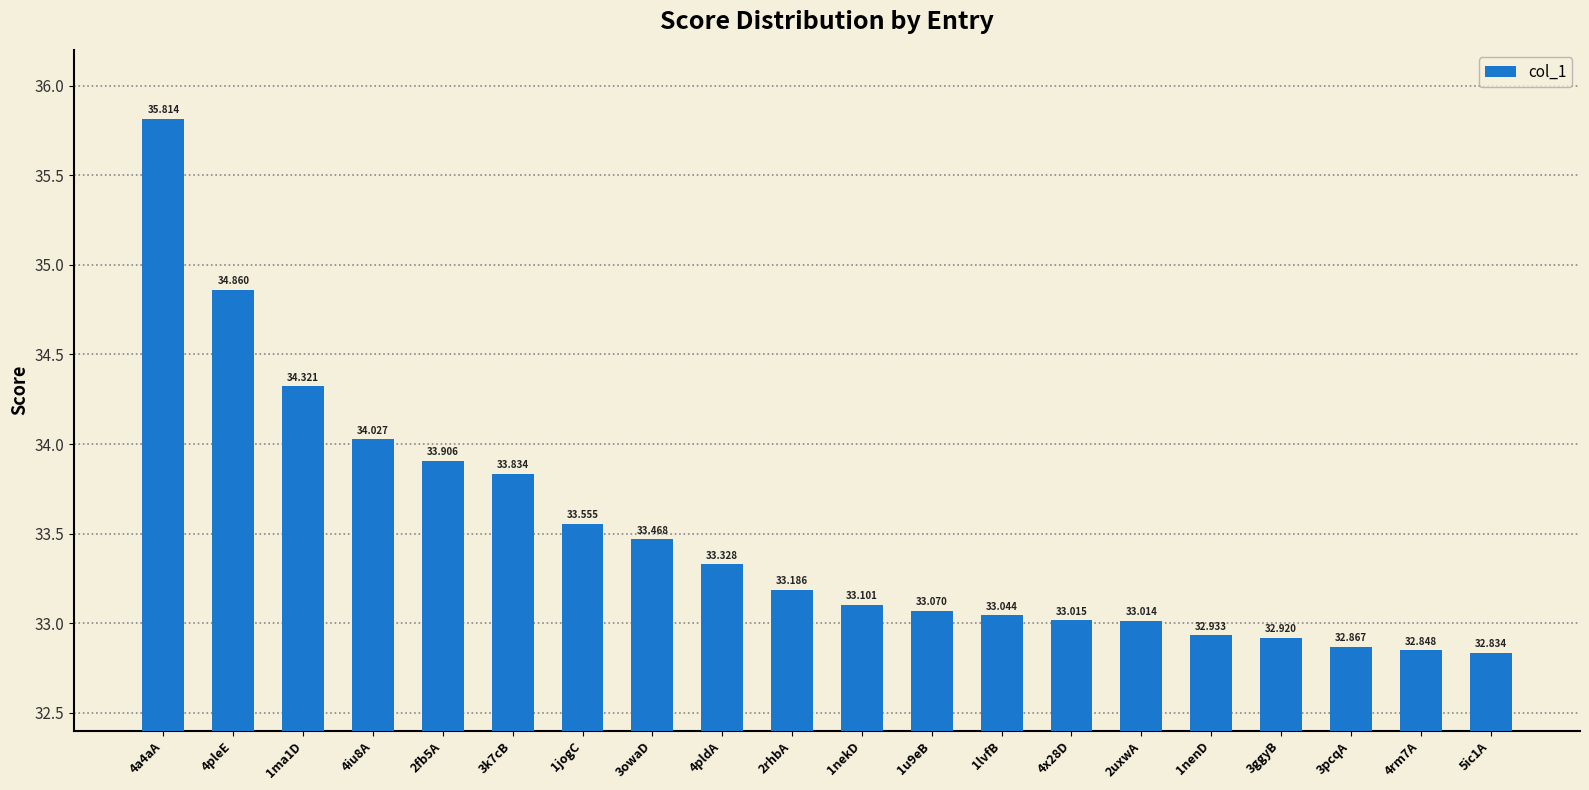

What is the change in value from 2fb5A to 3pcqA?

-1.0